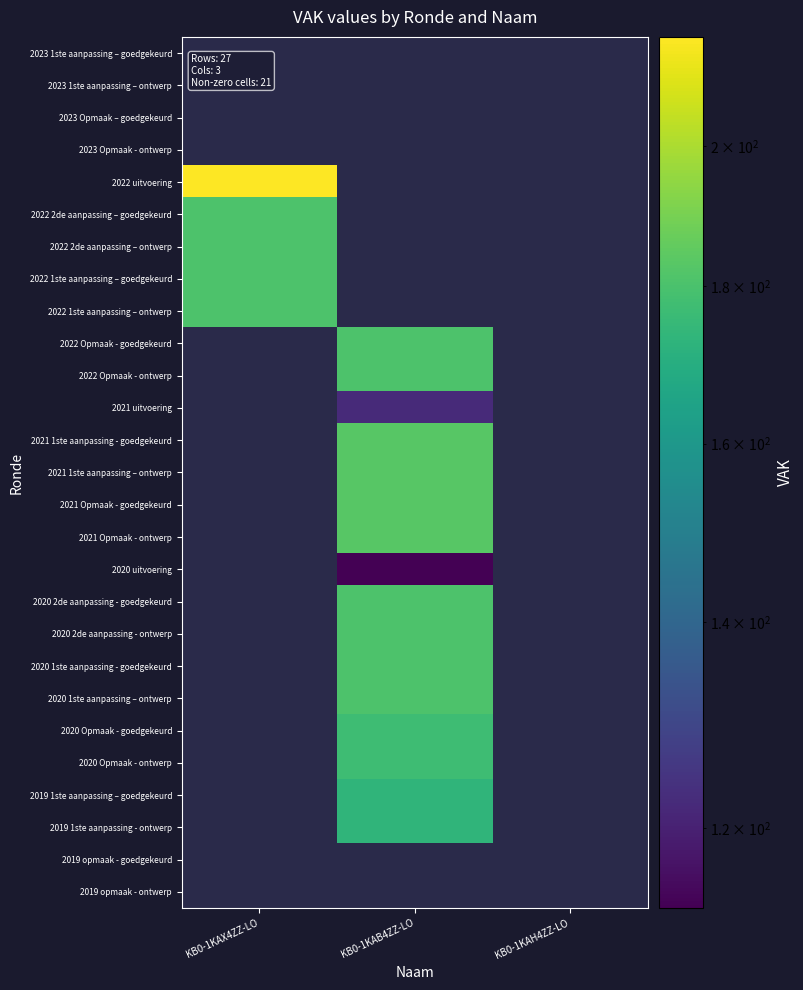

True or false: 2020 uitvoering has a value of 113.0 at KB0-1KAB4ZZ-LO.

True